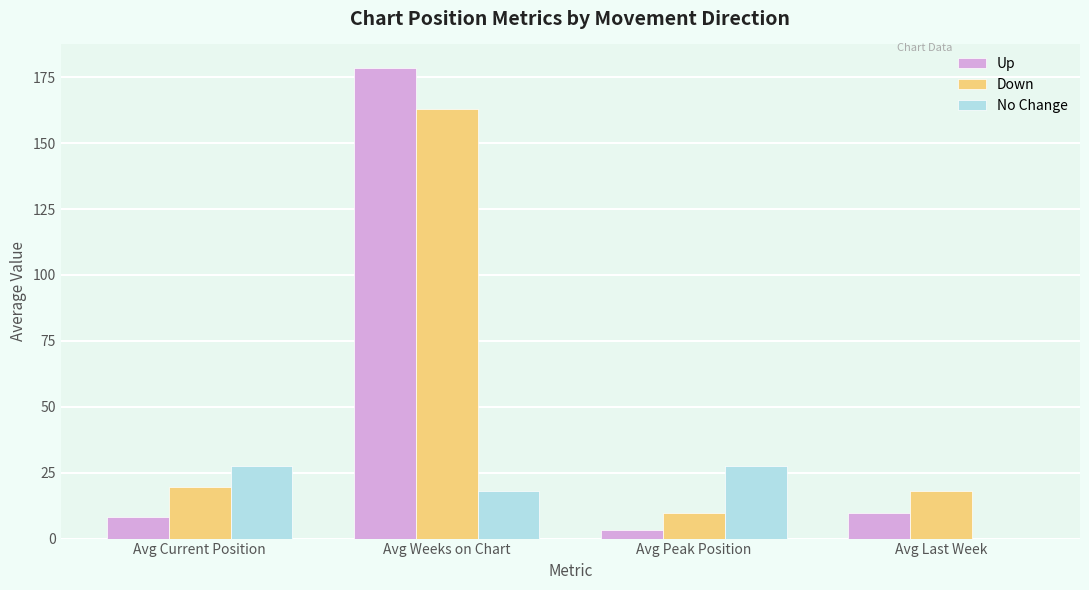

The value of Up at Avg Weeks on Chart is 178.5. True or false?

True